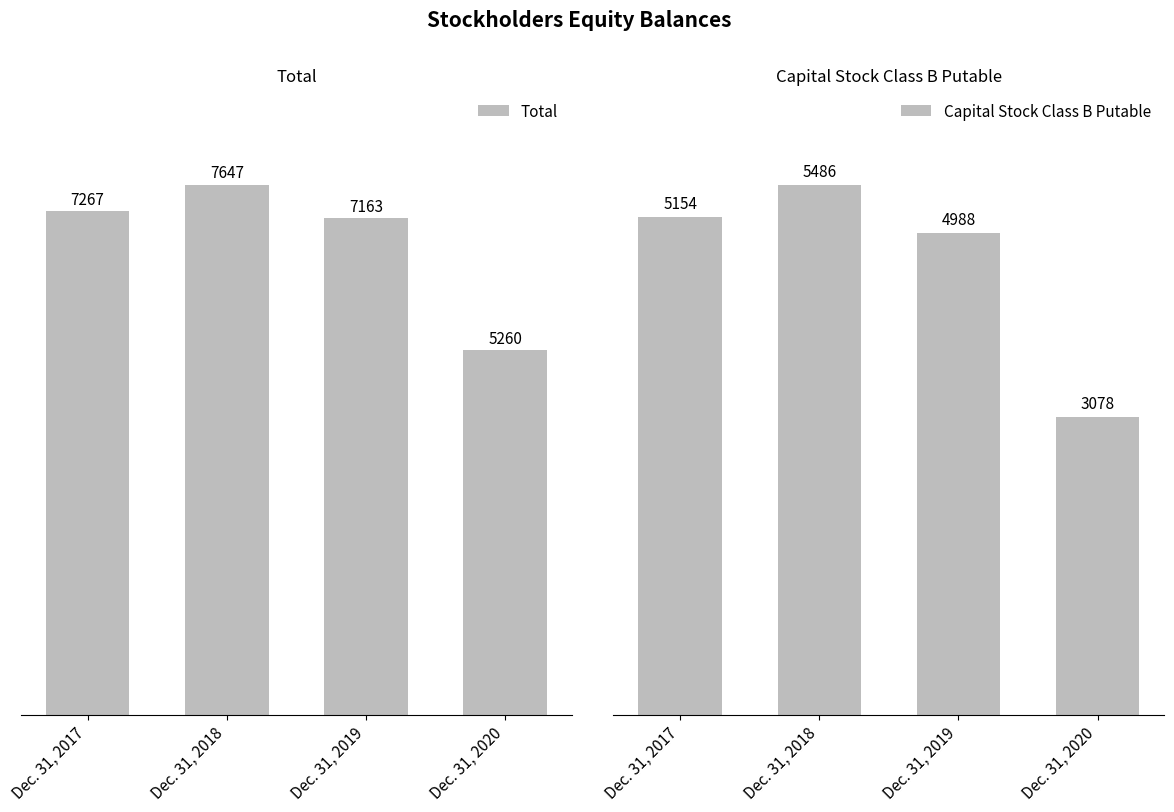

True or false: Total has a value of 12202 at Dec. 31, 2019.

False